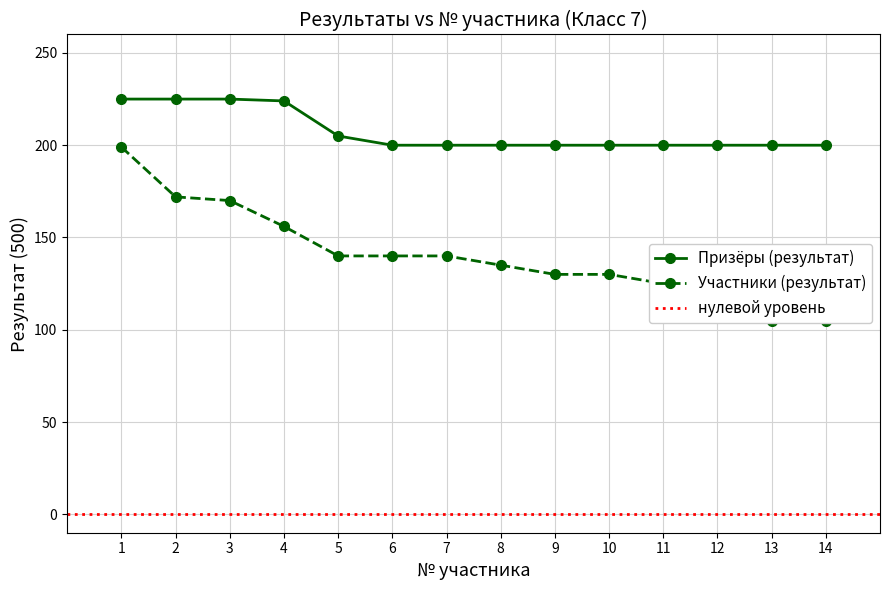

Which category has the highest value in the Призёры (результат) series?

1